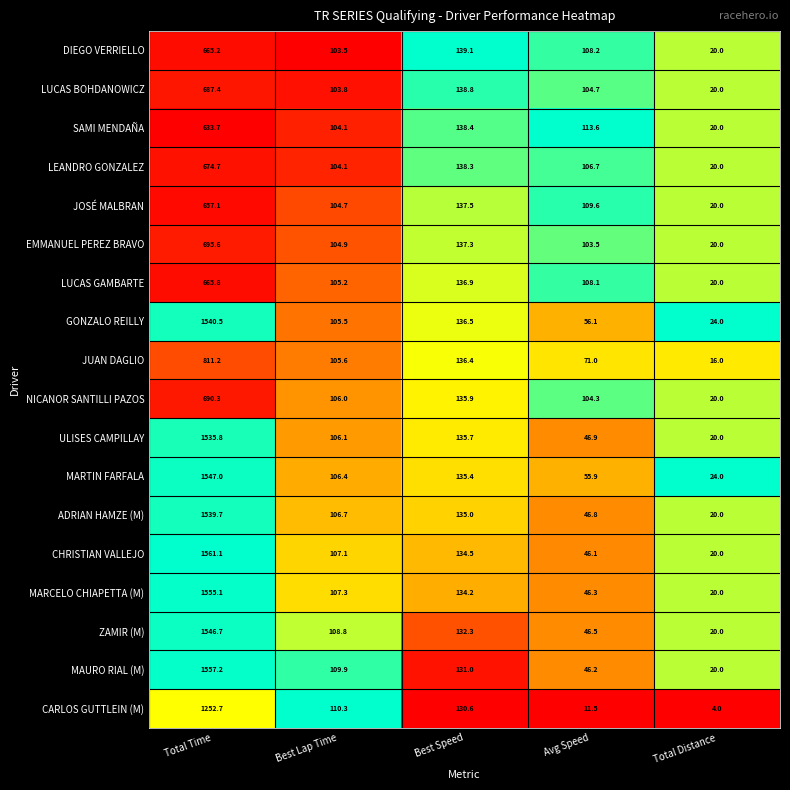

Is it true that ULISES CAMPILLAY equals 18.4 at Avg Speed?

False